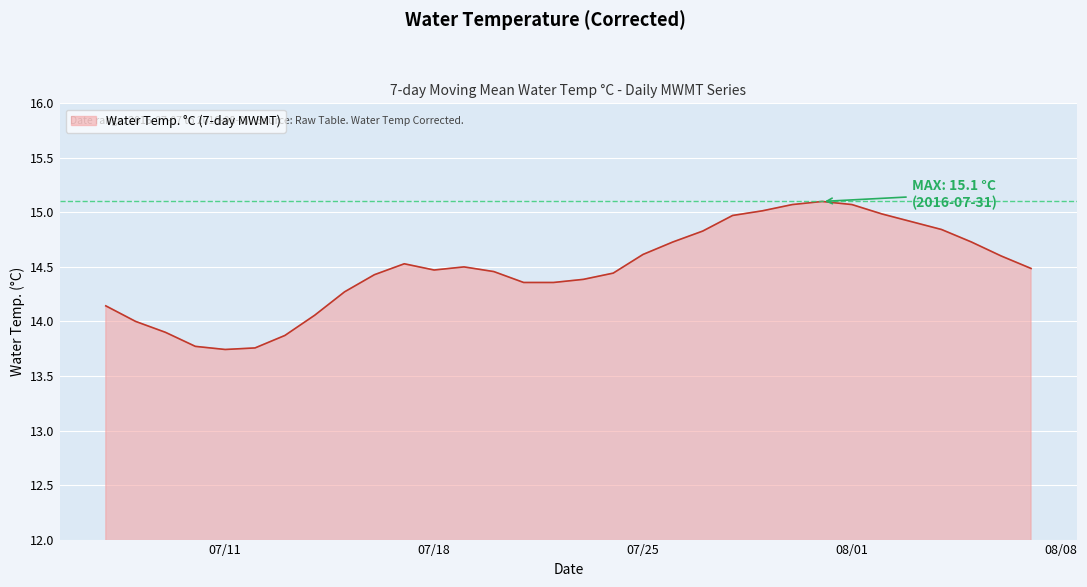

What is the maximum value shown in the chart?

15.1